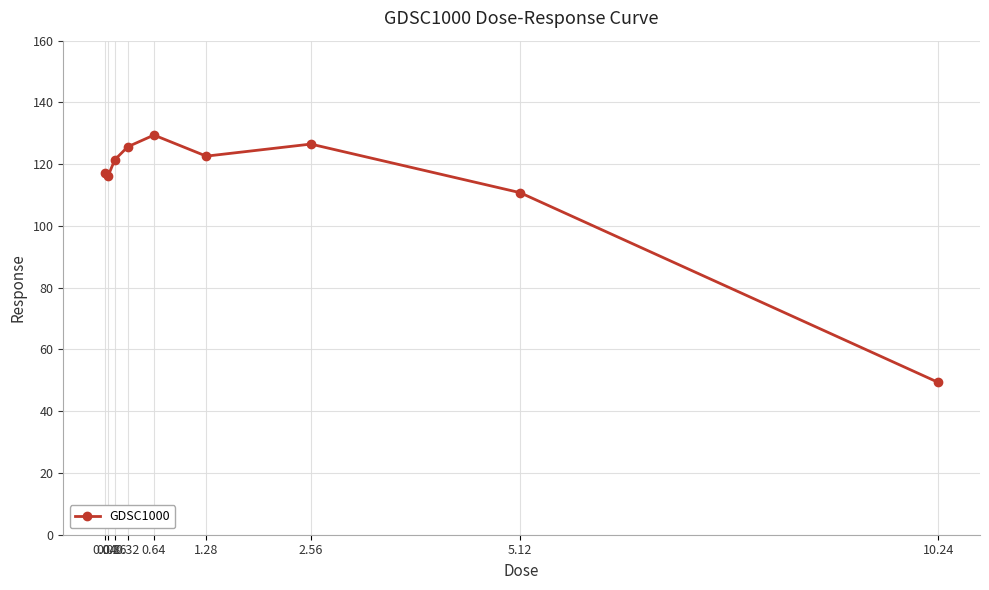

What is the sum of the values at 10.24 and 5.12?

160.1